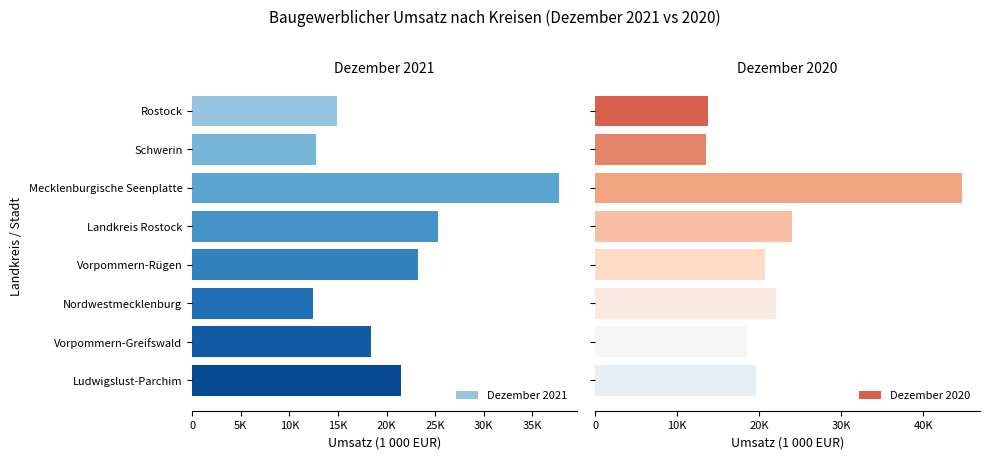

Is the value of Dezember 2021 at Mecklenburgische Seenplatte greater than the value of Dezember 2020 at Rostock?

Yes